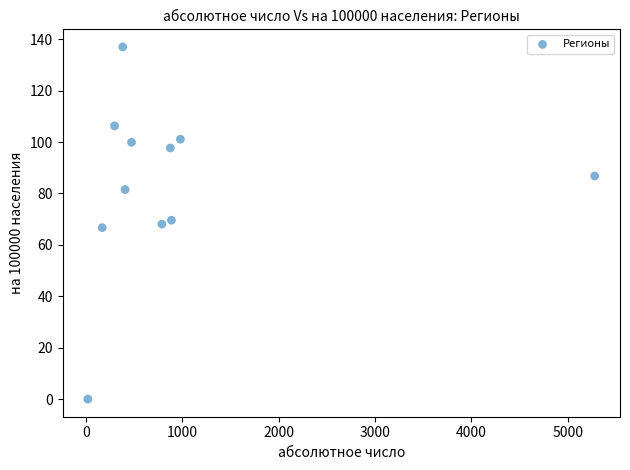

What is the range of X values (max minus min)?

5258.0